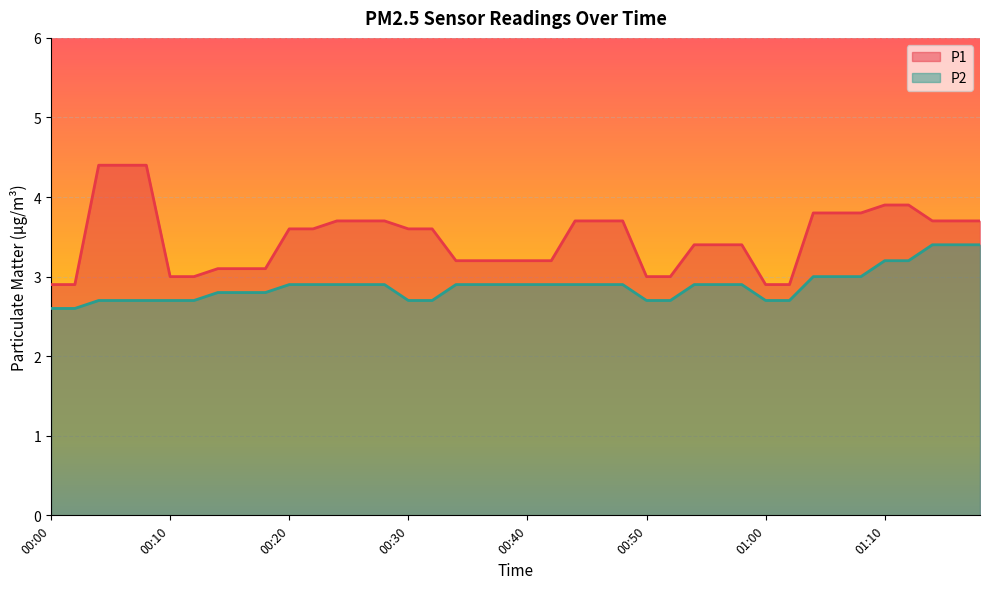

Between 00:16 and 00:44, which is larger?

00:44